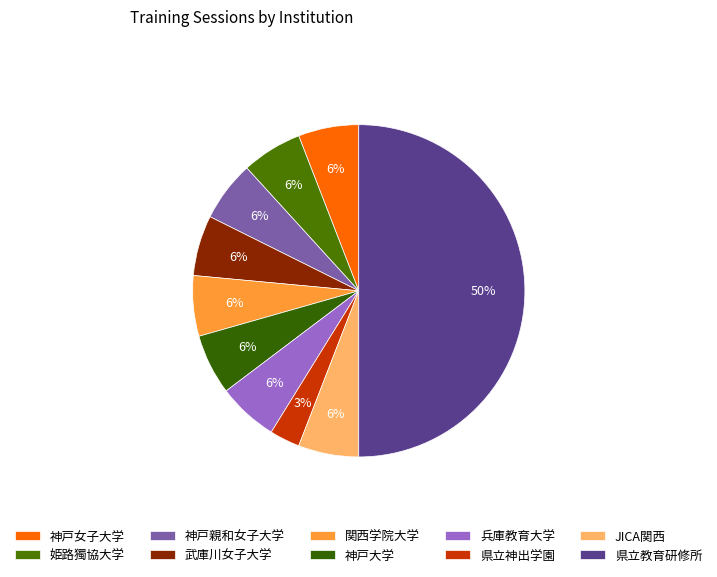

Is the sum of JICA関西 and 兵庫教育大学 greater than half?

No